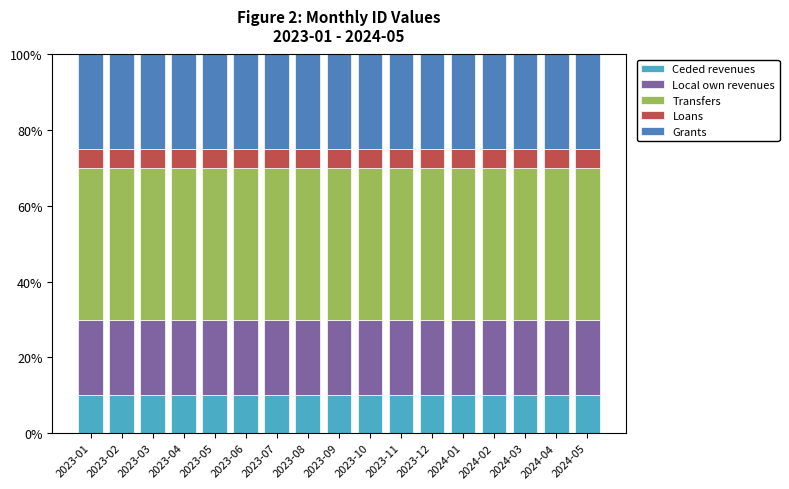

The value of Ceded revenues at 2023-12 is 5. True or false?

False